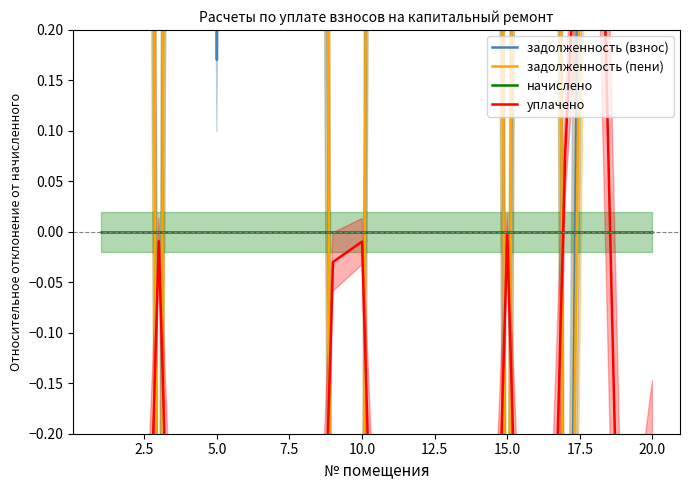

What is the maximum value for уплачено?

0.7